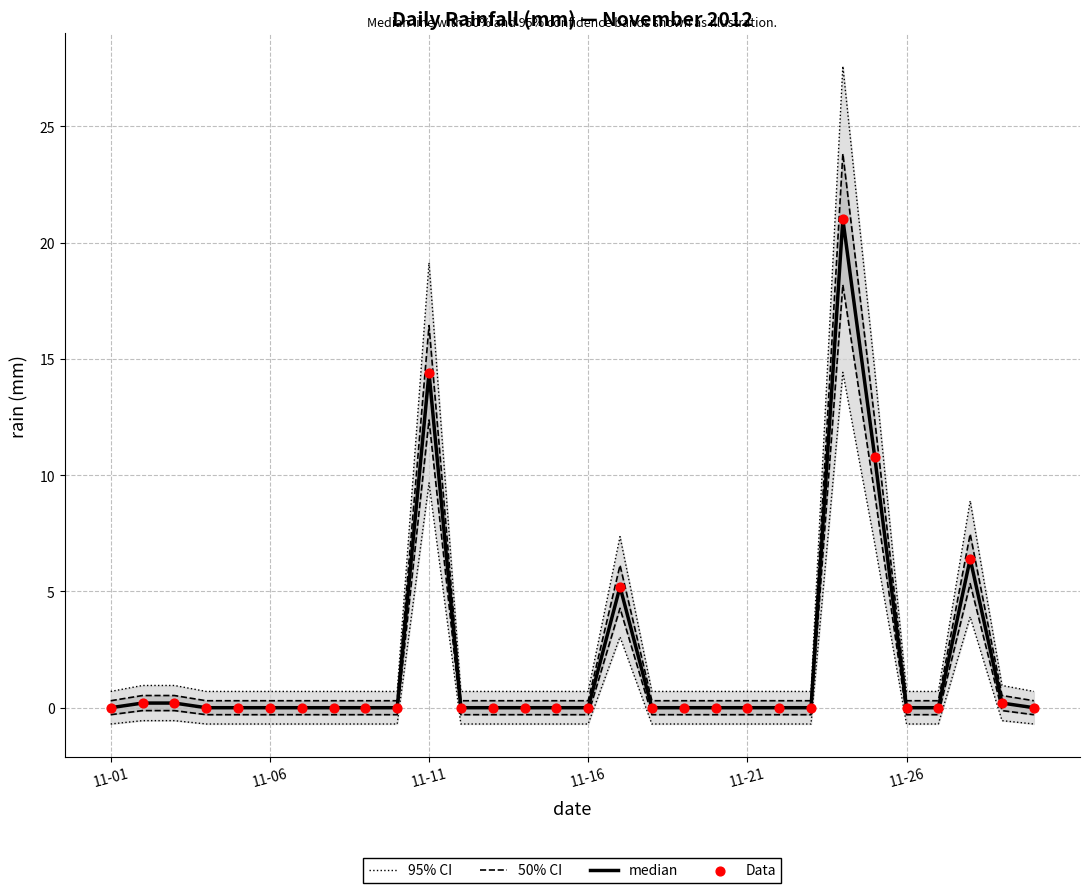

At how many categories does at least one series exceed 22?

1